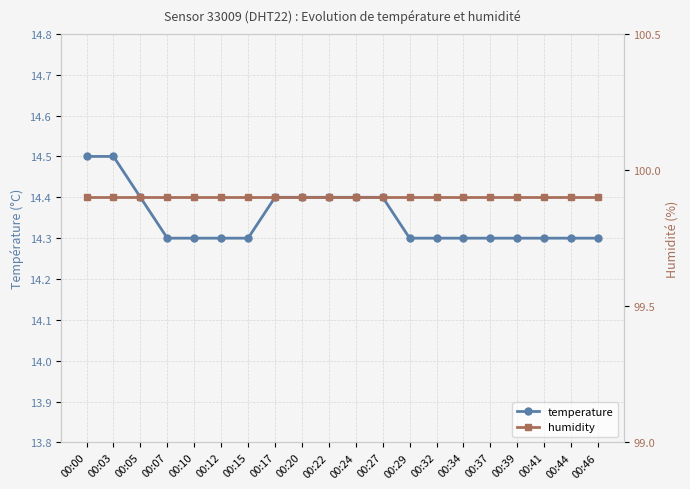

True or false: temperature has a value of 21.5 at 00:17.

False